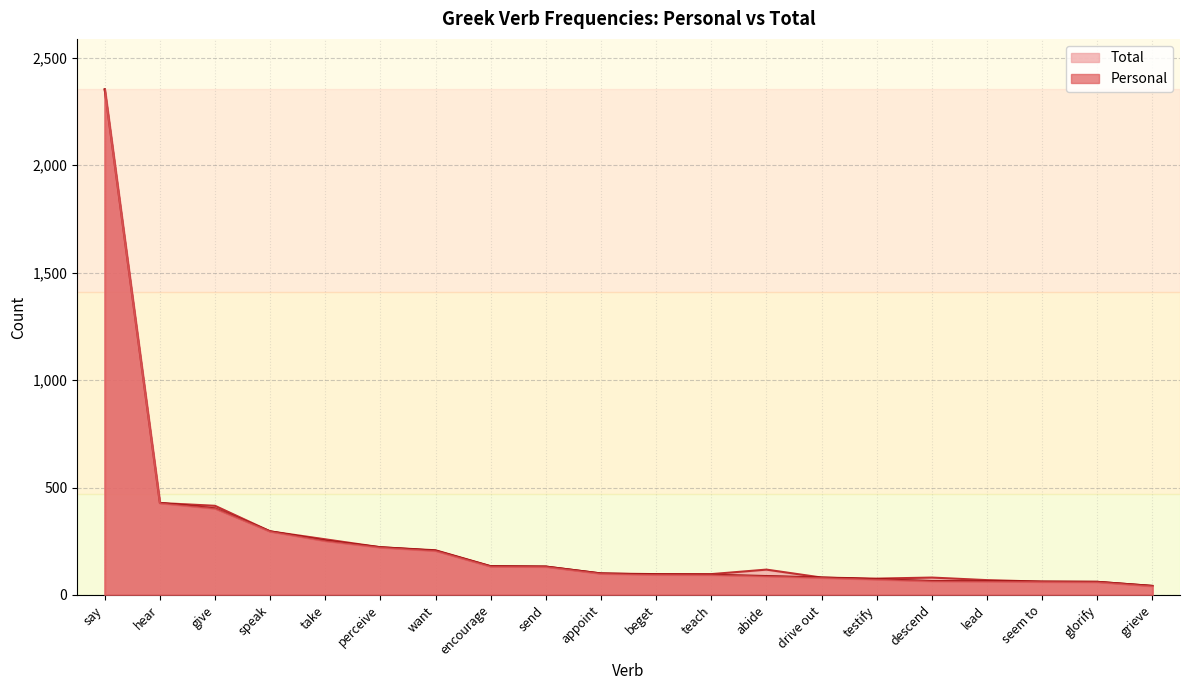

Rank the categories by Total value from lowest to highest.

grieve, glorify, seem to, lead, testify, drive out, descend, beget, teach, appoint, abide, send, encourage, want, perceive, take, speak, give, hear, say